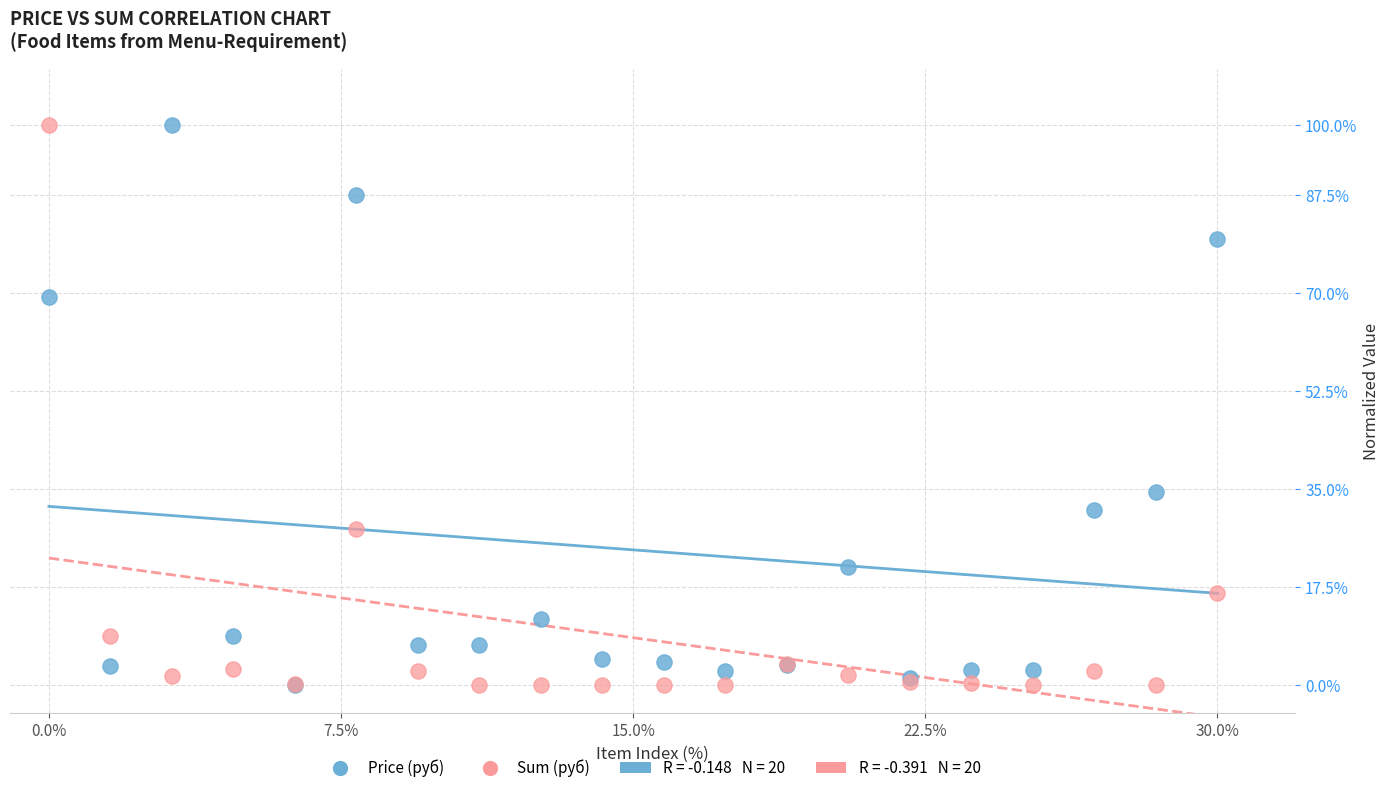

Across all series, what Y value is closest to 50?

34.4